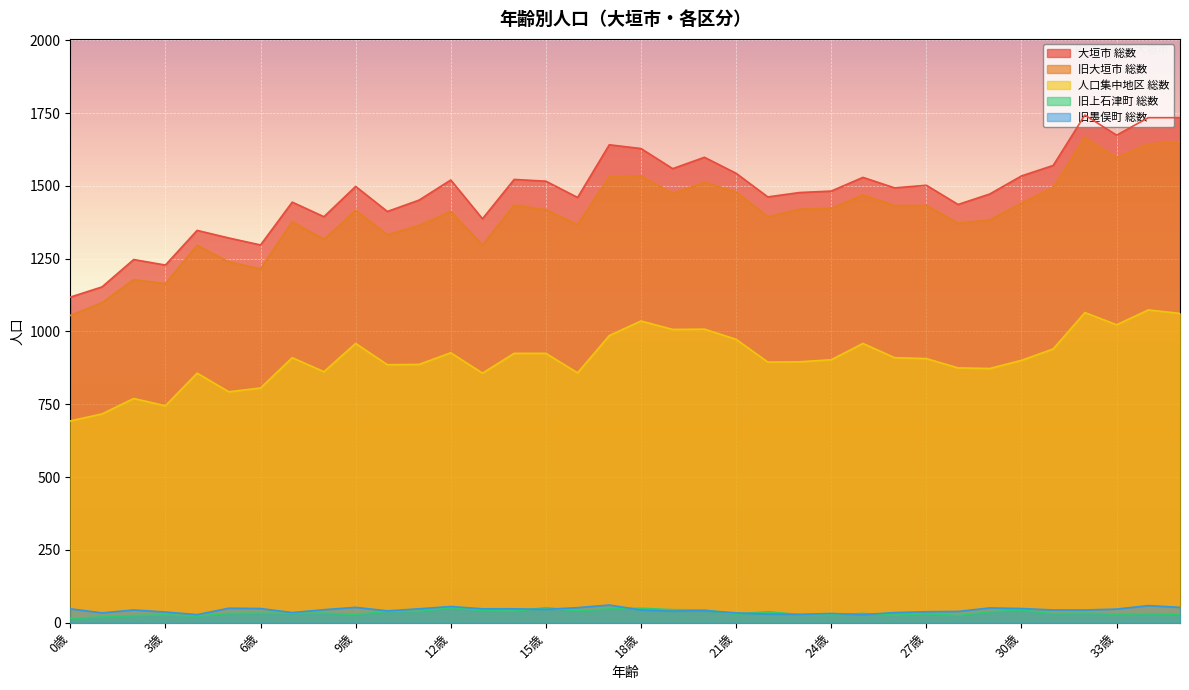

Reading left to right, list all the values displayed in this chart.

大垣市 総数: 1118	1153	1247	1228	1347	1321	1297	1444	1394	1498	1412	1451	1520	1387	1522	1516	1460	1641	1628	1559	1598	1543	1462	1477	1482	1529	1493	1502	1436	1472	1534	1570	1743	1674	1734	1734
旧大垣市 総数: 1055	1099	1178	1164	1296	1239	1215	1377	1316	1416	1332	1364	1412	1297	1434	1418	1367	1532	1534	1474	1512	1479	1394	1420	1423	1469	1432	1433	1372	1383	1441	1495	1666	1597	1644	1652
人口集中地区 総数: 693	717	770	745	857	793	806	910	862	959	886	887	927	857	925	925	858	986	1036	1007	1008	973	895	896	903	959	910	907	875	873	901	940	1065	1023	1074	1062
旧上石津町 総数: 15	20	25	27	23	32	33	32	33	29	39	39	52	42	40	52	41	48	50	45	44	30	38	28	27	32	26	31	25	38	44	31	33	30	31	29
旧墨俣町 総数: 48	34	44	37	28	50	49	35	45	53	41	48	56	48	48	46	52	61	44	40	42	34	30	29	32	28	35	38	39	51	49	44	44	47	59	53